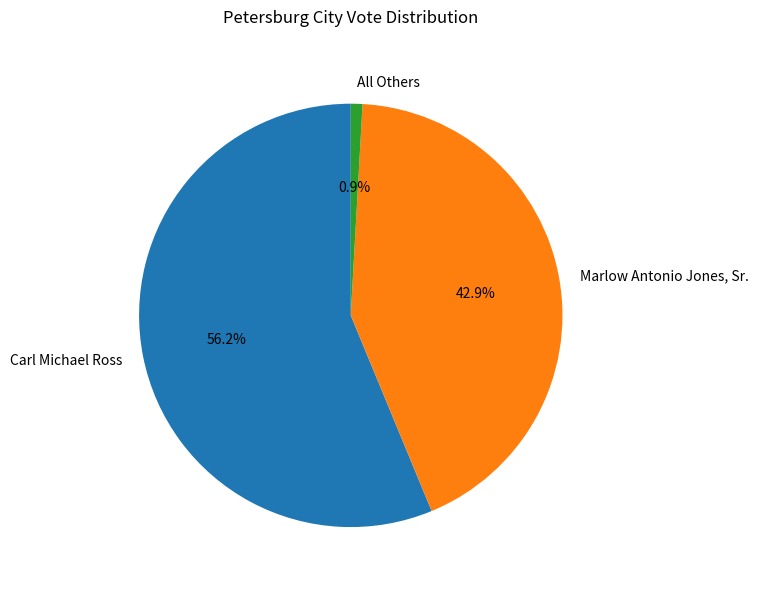

Which category accounts for the majority?

Carl Michael Ross